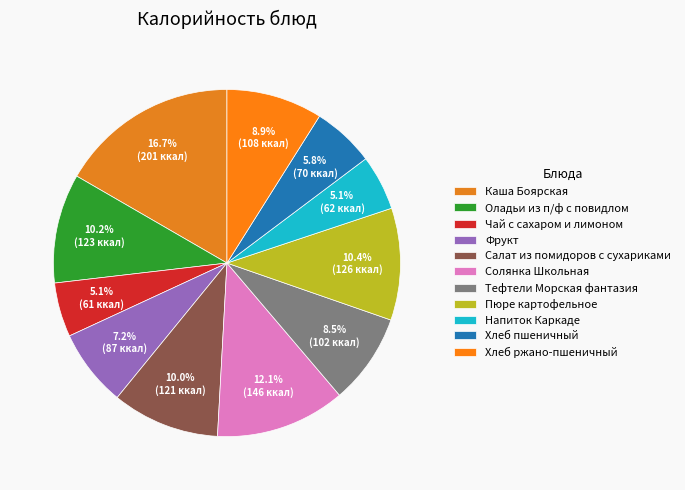

How many segments does this pie chart have?

11